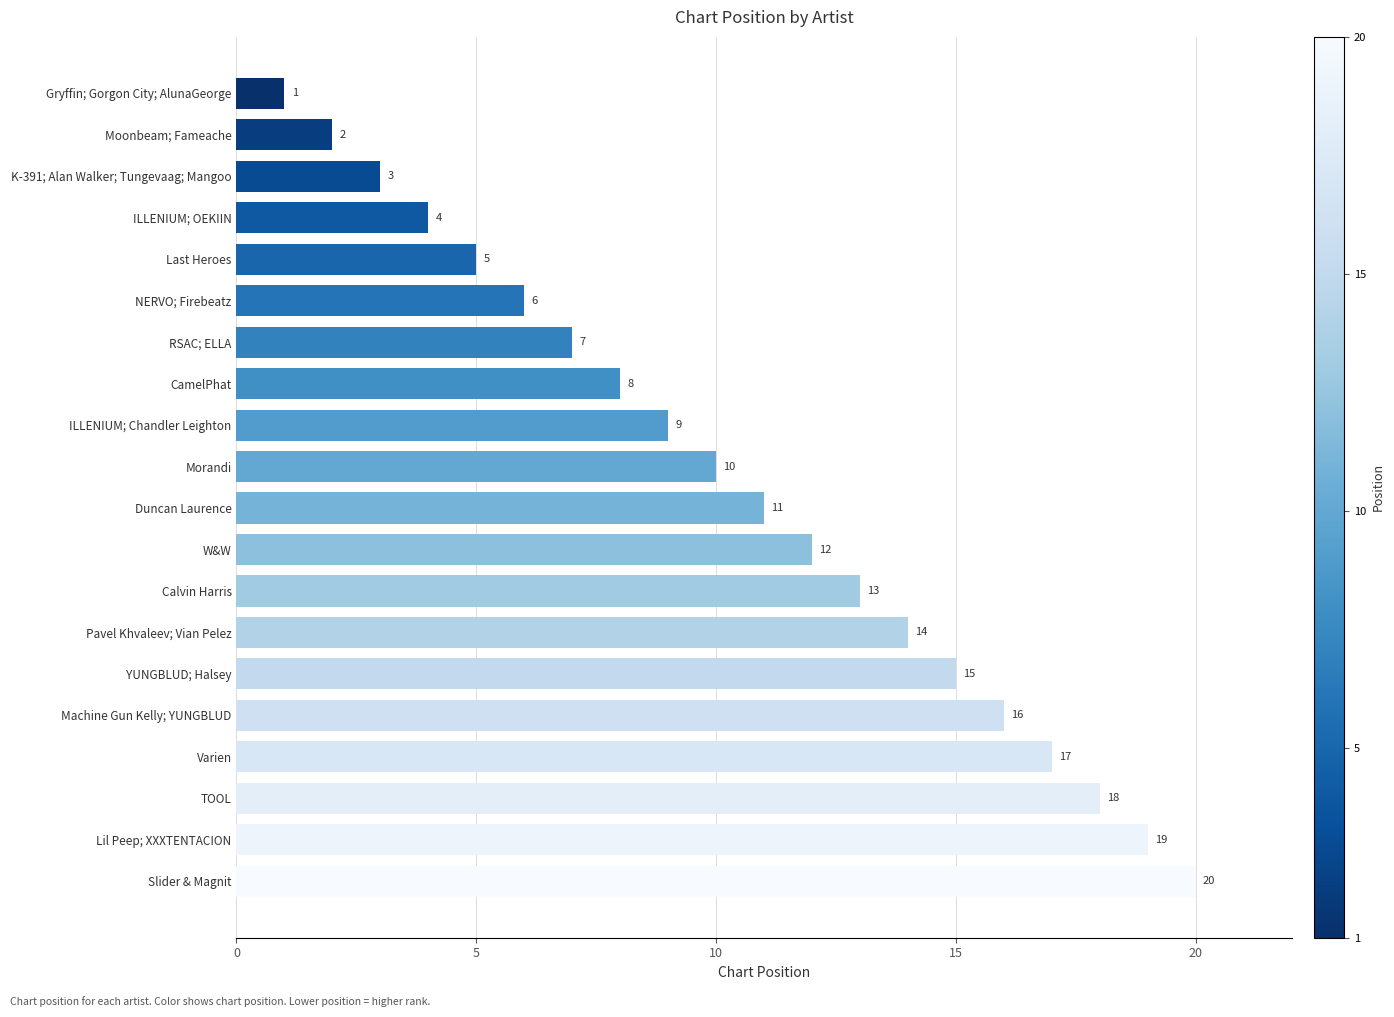

What is the change in value from ILLENIUM; OEKIIN to Gryffin; Gorgon City; AlunaGeorge?

-3